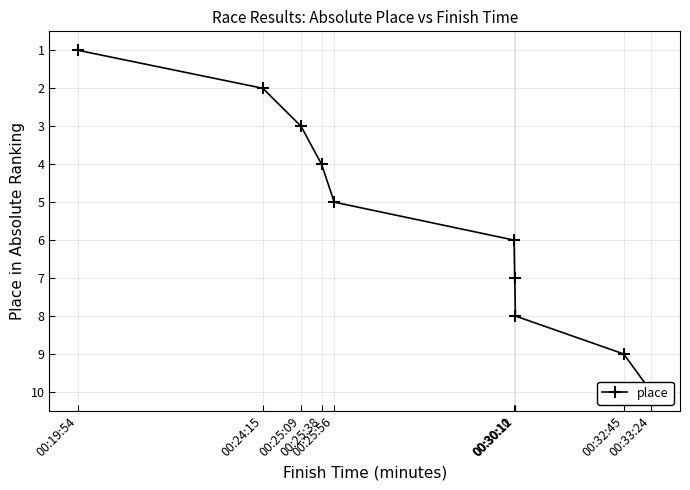

Rank the categories by value from lowest to highest.

00:19:54, 00:24:15, 00:25:09, 00:25:38, 00:25:56, 00:30:10, 00:30:11, 00:30:12, 00:32:45, 00:33:24